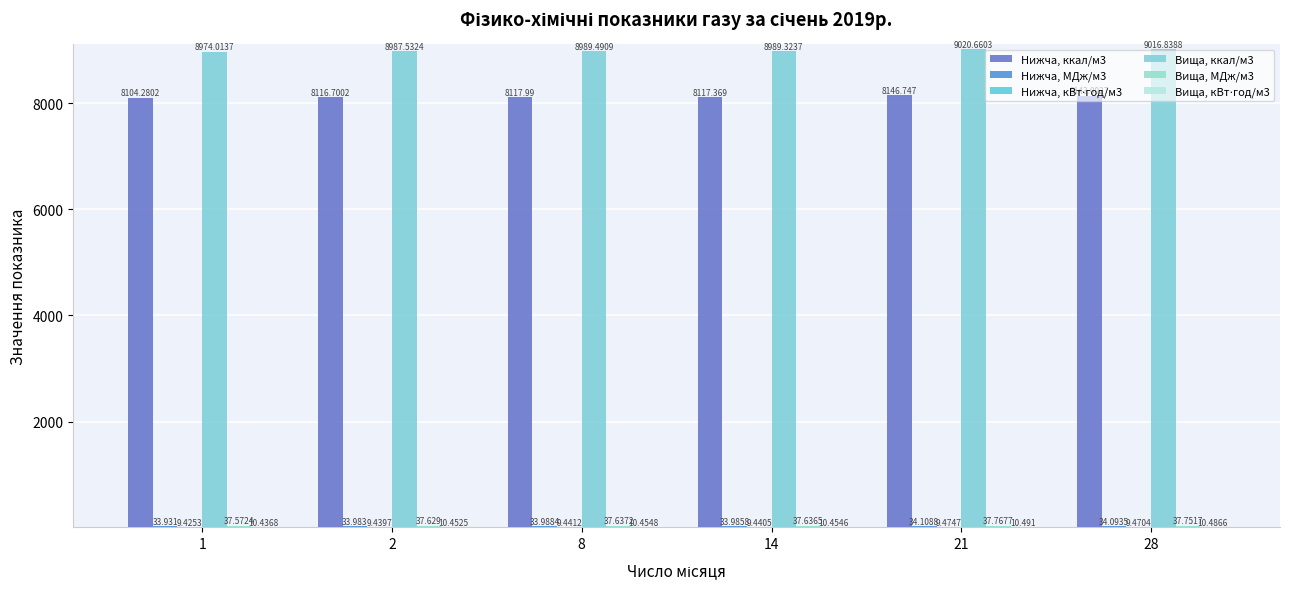

Which category has the highest value in the Нижча, ккал/м3 series?

21